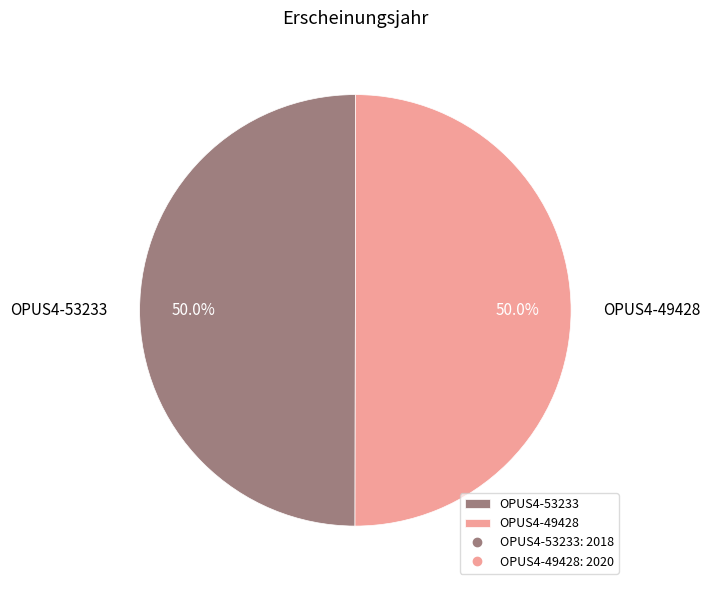

To the nearest percent, what is the average slice percentage?

50%